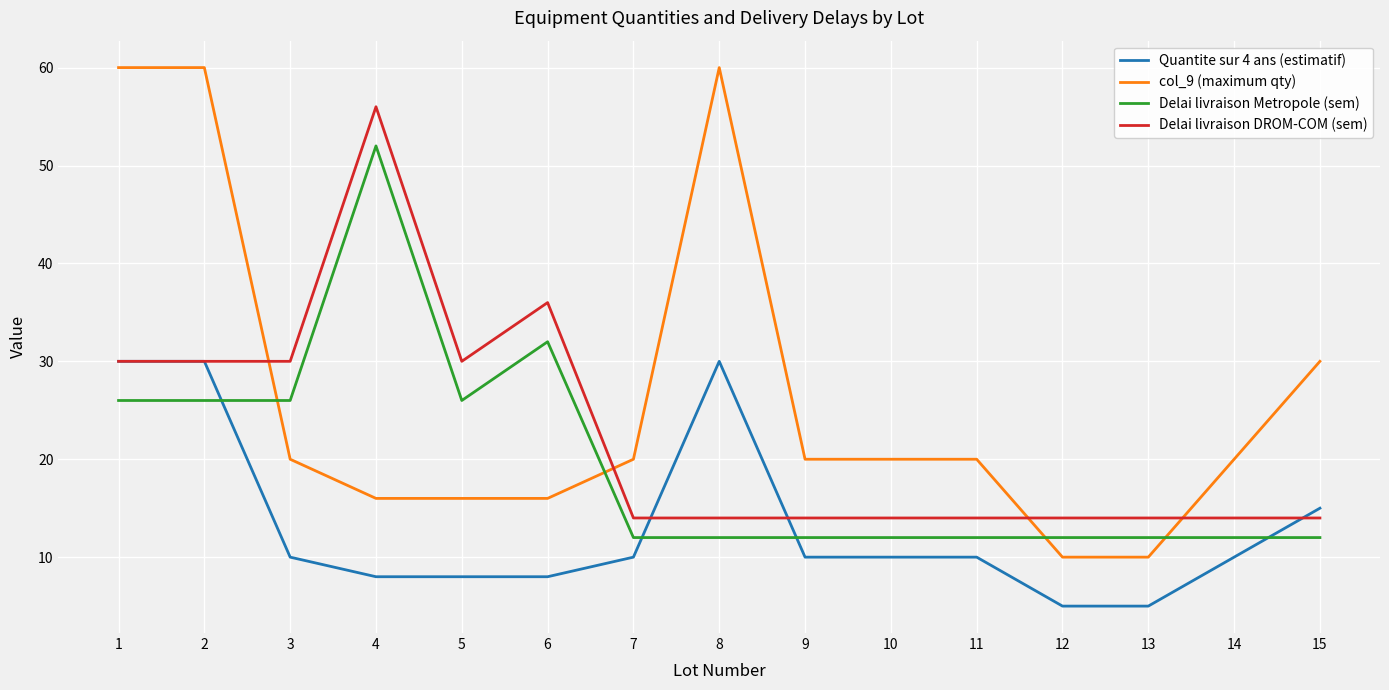

The Delai livraison DROM-COM (sem) series shows 9 at 11. True or false?

False